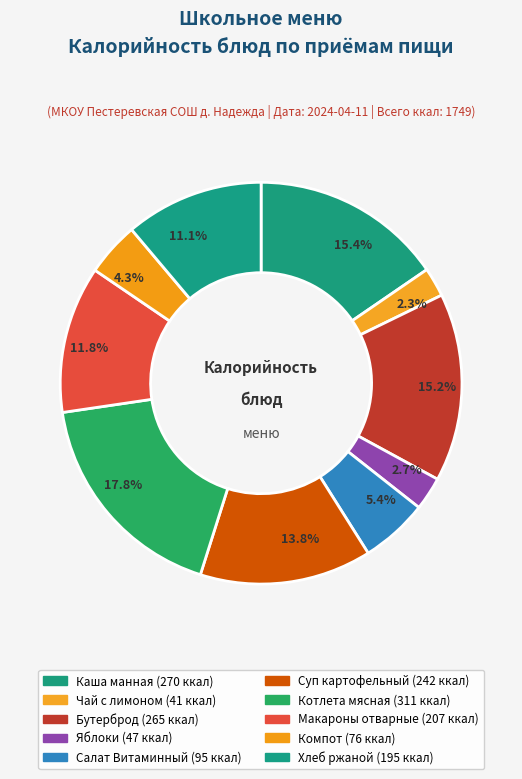

How many slices are in this pie chart?

10